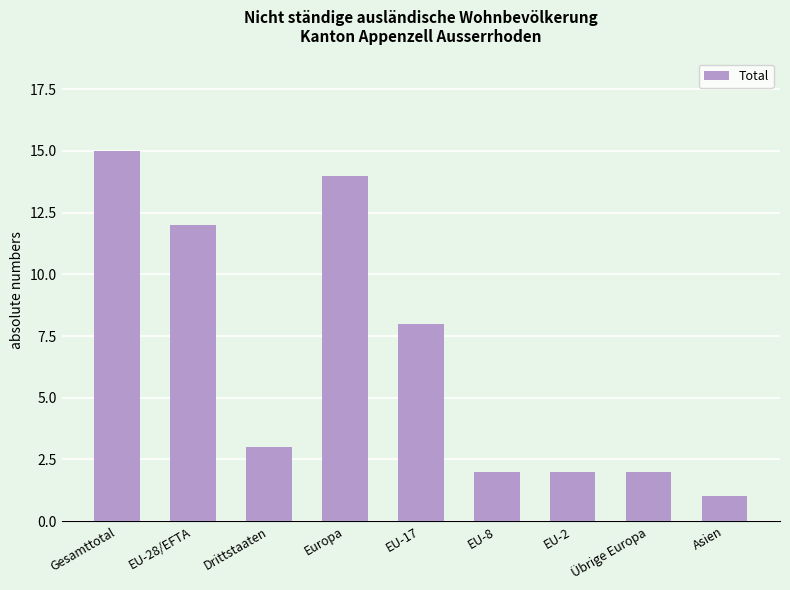

What is the sum of the values at EU-17 and Übrige Europa?

10